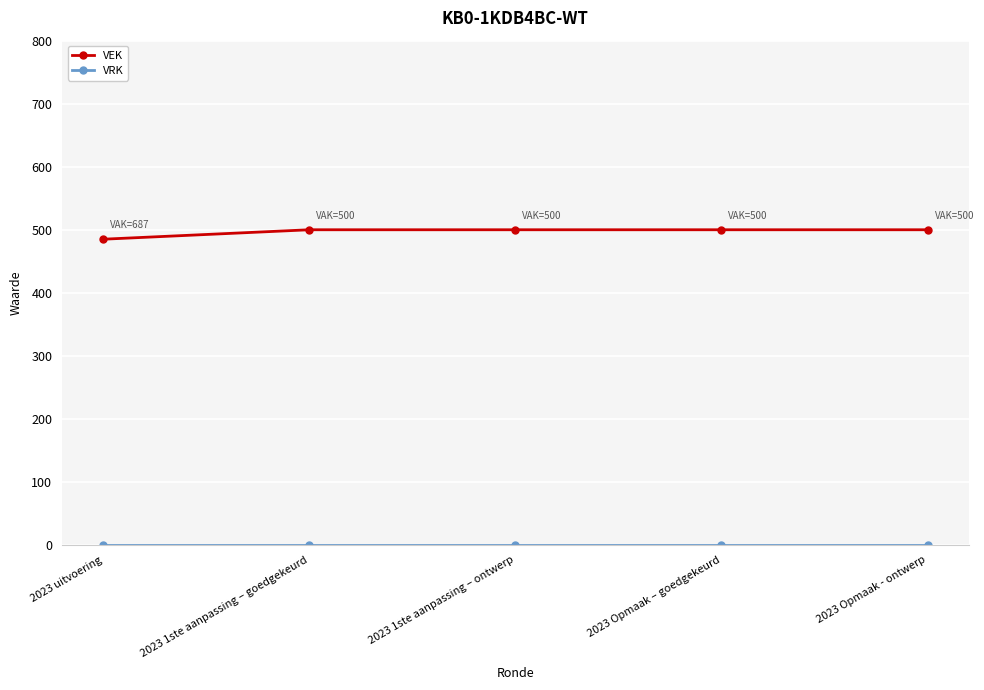

Which series has the largest total across all categories?

VEK